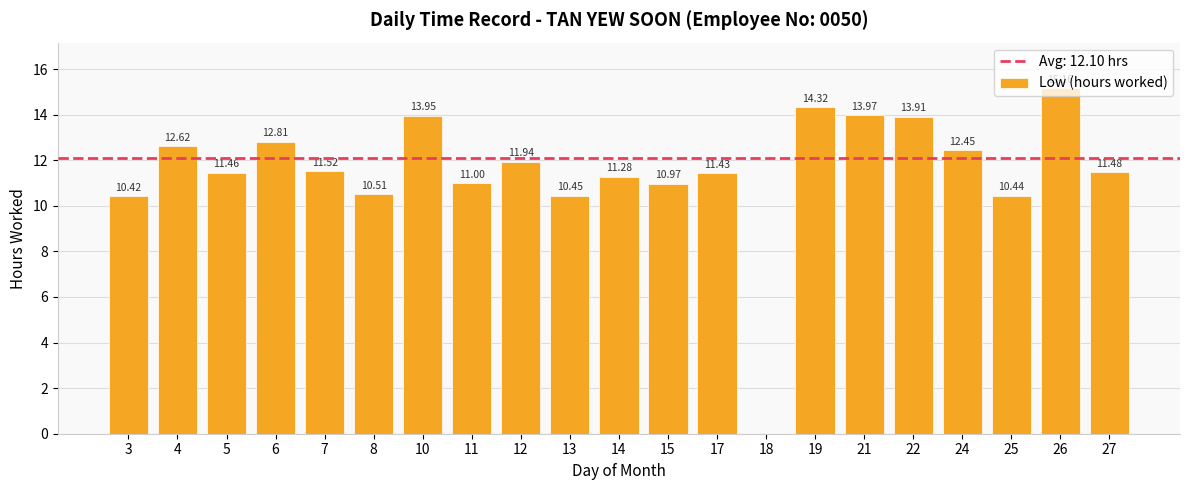

Approximately how many times larger is the value at 13 compared to 25?

1.0